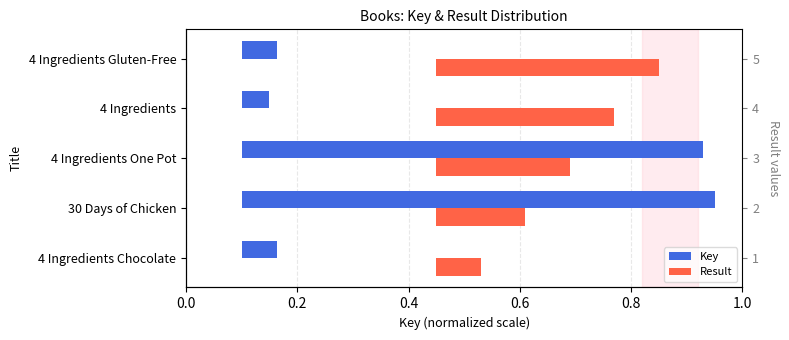

How many bars are there in total?

10